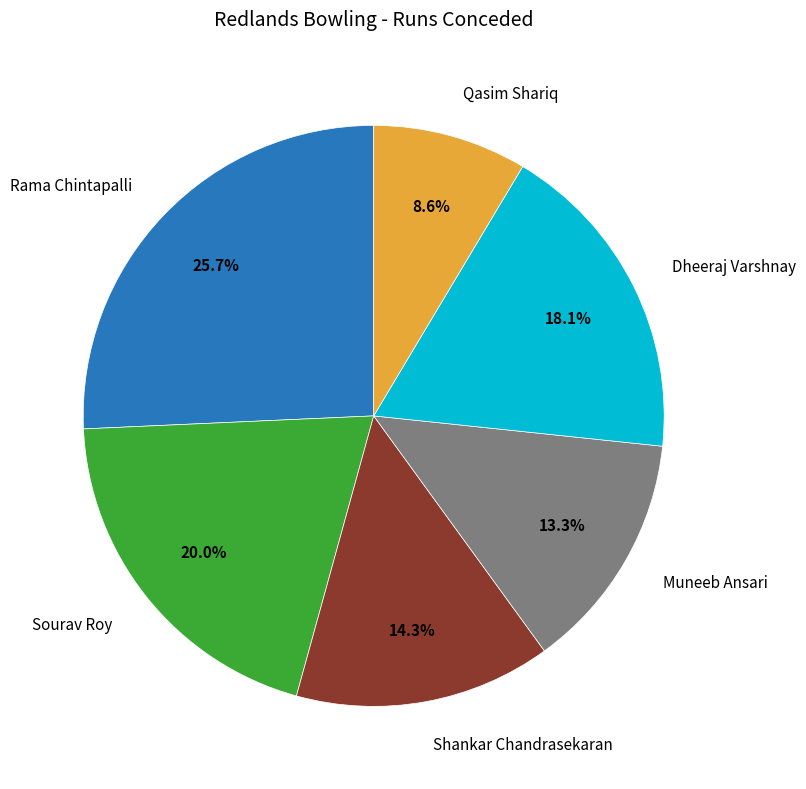

Is there any slice that represents more than half of the pie?

No